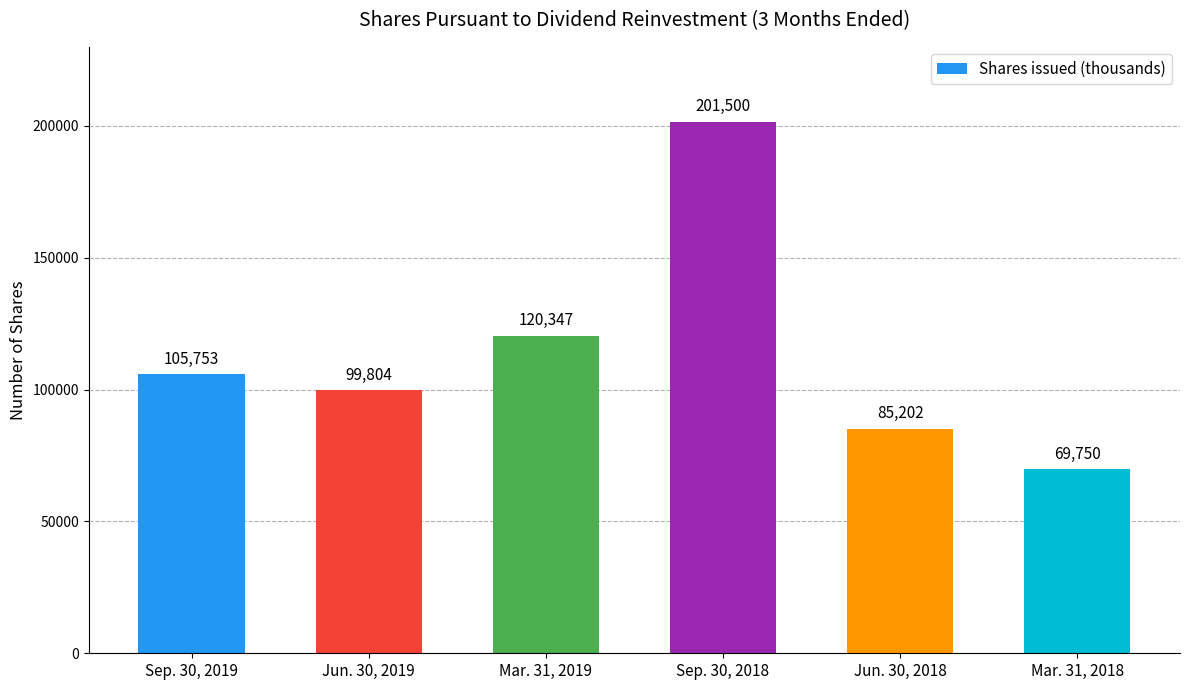

Count the values in the range 85202 to 120347.

4